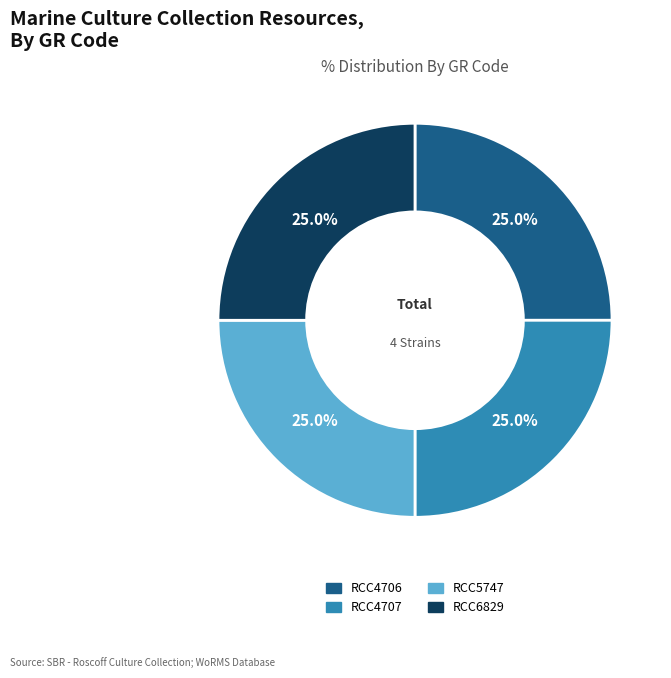

To the nearest percent, what portion does RCC6829 represent?

25%